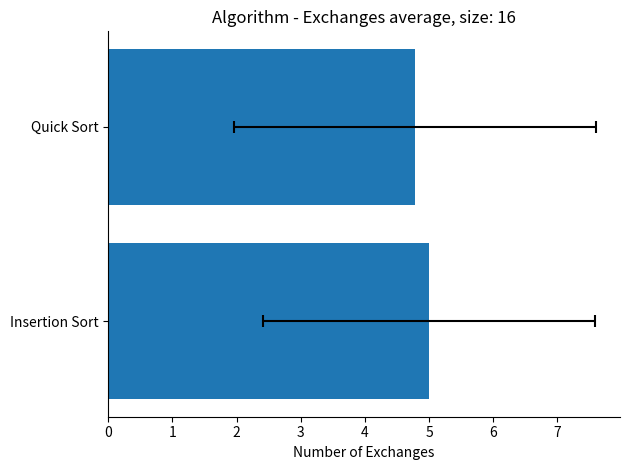

List the labels in order of value, largest first.

0, 1